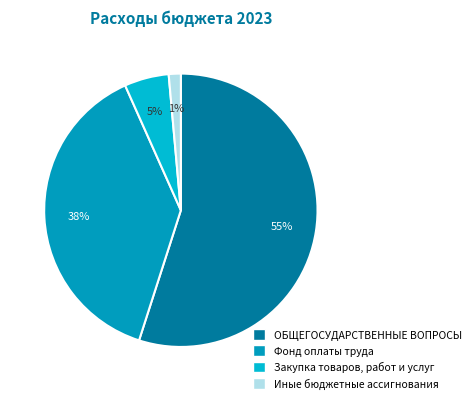

How many slices are in this pie chart?

4